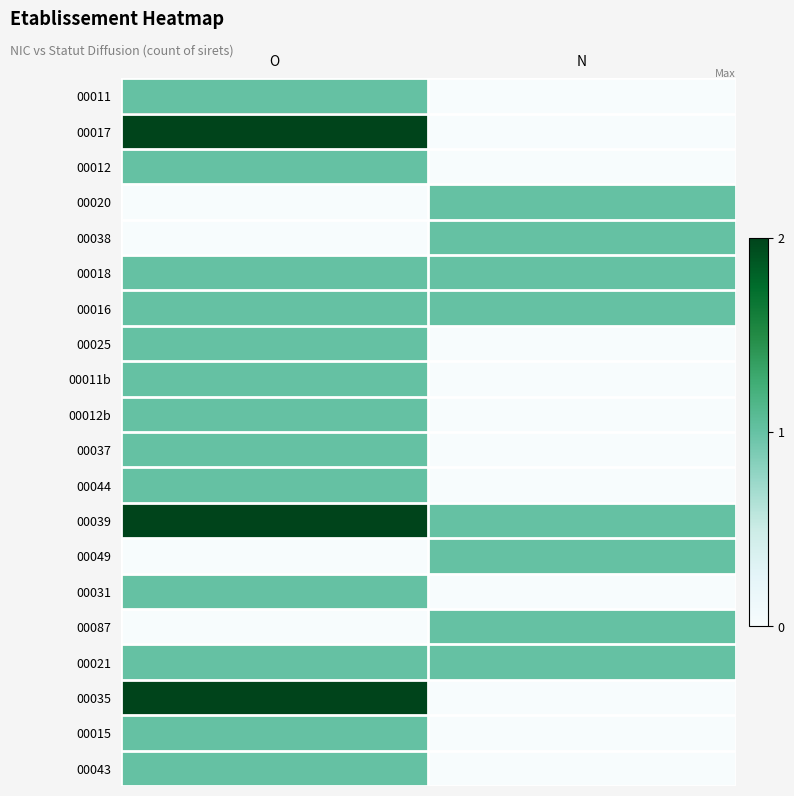

At N, list the series in order from largest to smallest.

00020, 00038, 00018, 00016, 00039, 00049, 00087, 00021, 00011, 00017, 00012, 00025, 00011b, 00012b, 00037, 00044, 00031, 00035, 00015, 00043